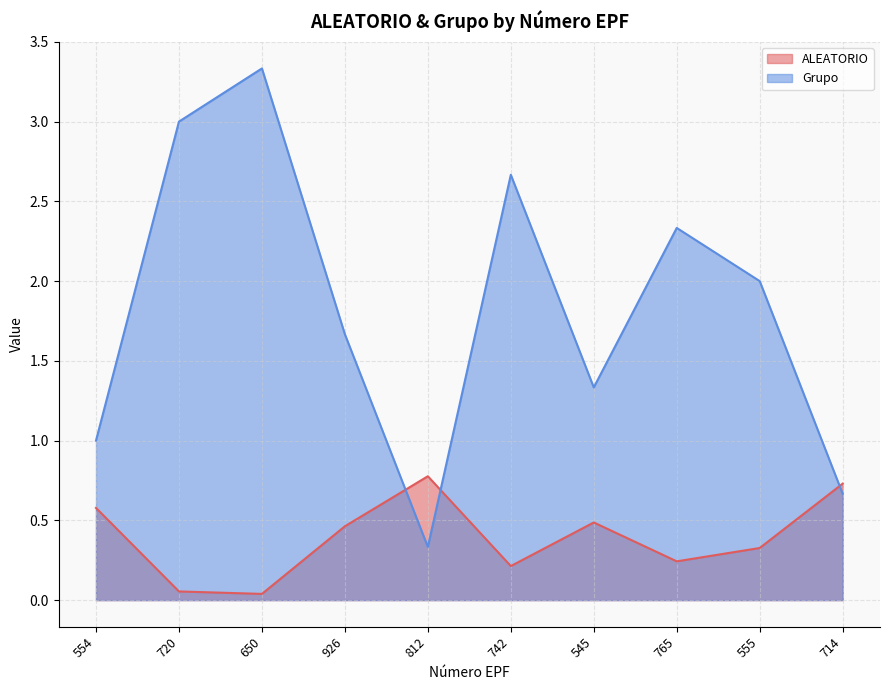

How many lines are shown in the chart?

2